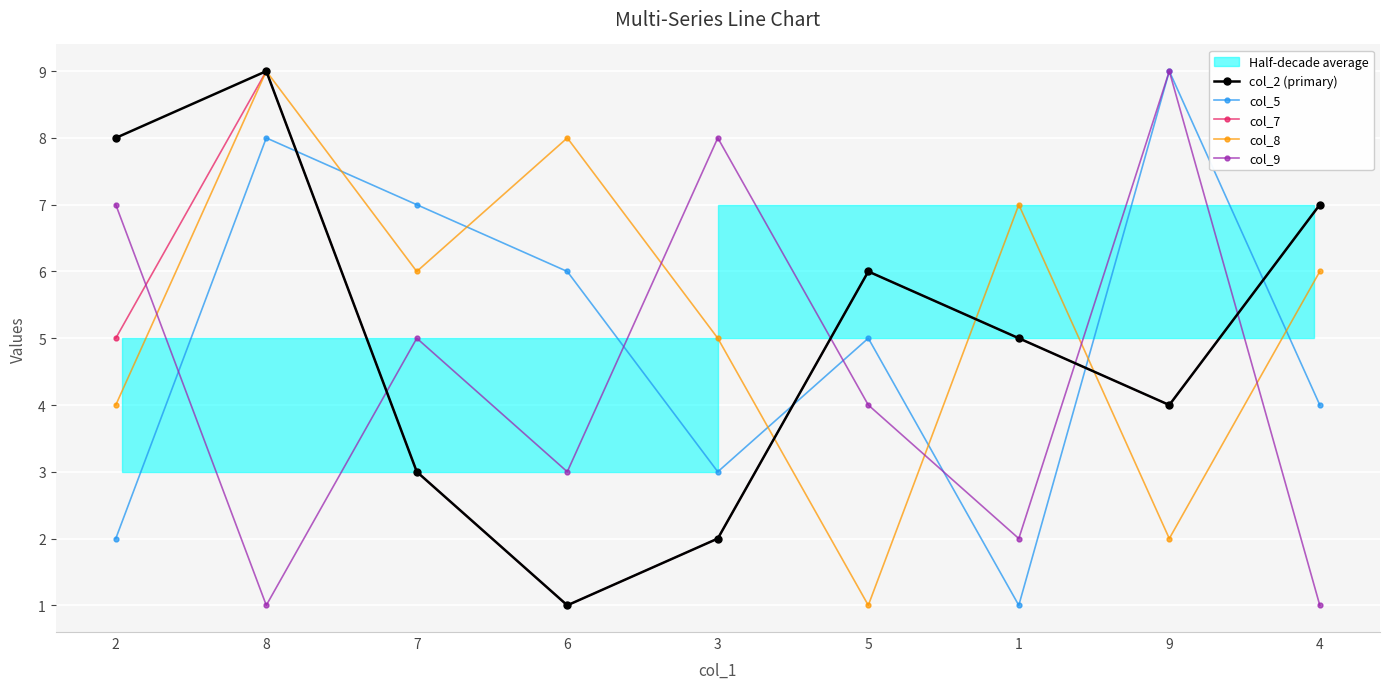

Reading left to right, extract all data points from this chart.

col_2 (primary): 2=8	8=9	7=3	6=1	3=2	5=6	1=5	9=4	4=7
col_5: 2=2	8=8	7=7	6=6	3=3	5=5	1=1	9=9	4=4
col_7: 2=5	8=9	7=3	6=1	3=2	5=6	1=5	9=4	4=7
col_8: 2=4	8=9	7=6	6=8	3=5	5=1	1=7	9=2	4=6
col_9: 2=7	8=1	7=5	6=3	3=8	5=4	1=2	9=9	4=1